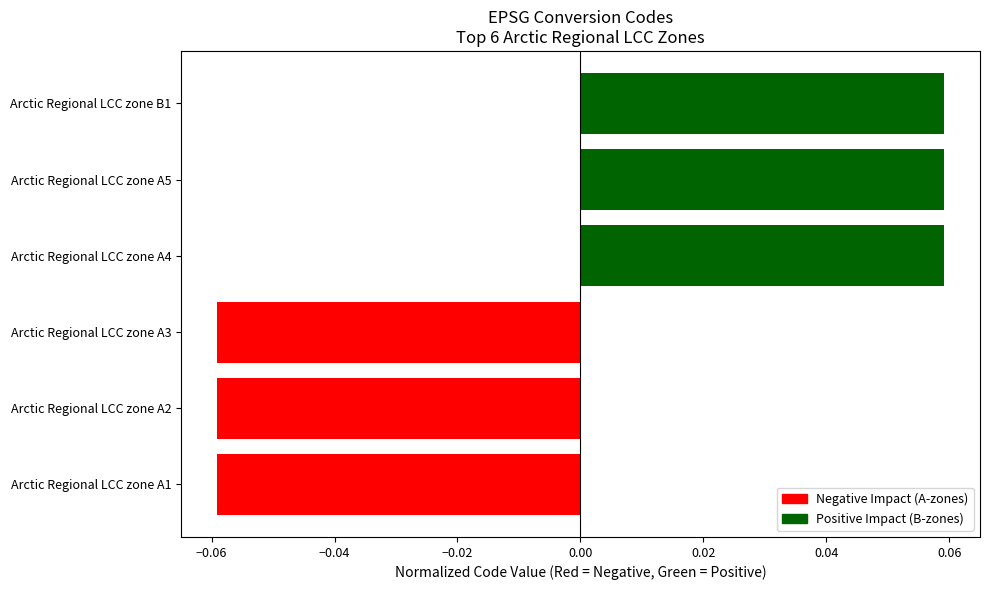

Are the bars grouped side by side (vs. stacked)?

No